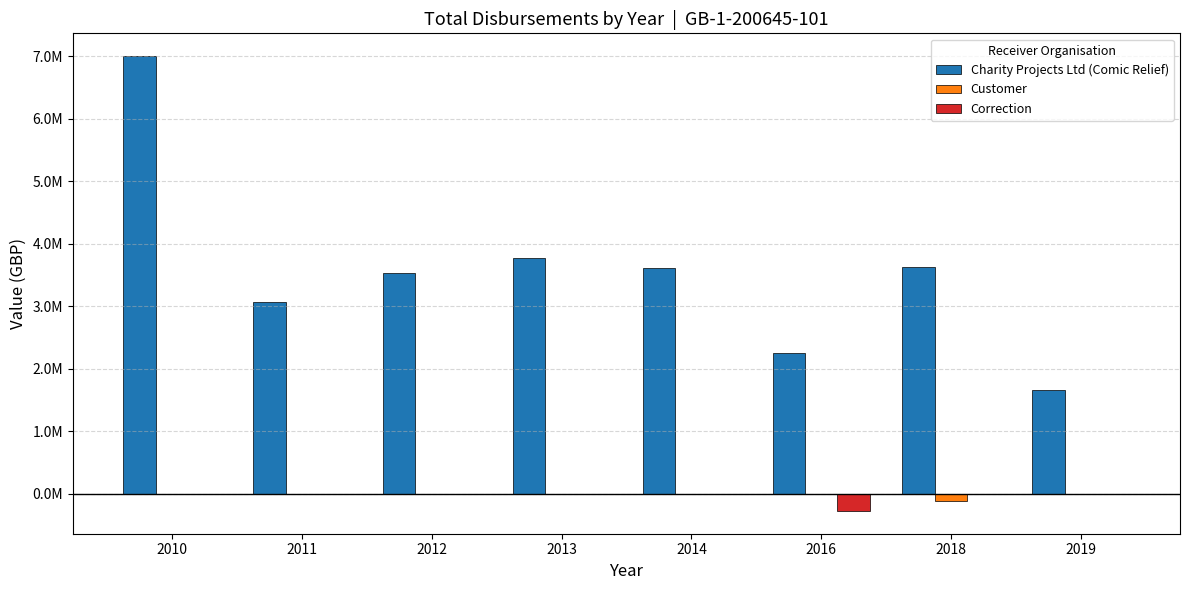

Reading left to right, transcribe all the data shown in this chart.

Charity Projects Ltd (Comic Relief): 2010=7000000	2011=3060501	2012=3531165	2013=3766667	2014=3609187	2016=2249745	2018=3628331	2019=1652467
Customer: 2010=0	2011=0	2012=0	2013=0	2014=0	2016=0	2018=-121031	2019=0
Correction: 2010=0	2011=0	2012=0	2013=0	2014=0	2016=-276134	2018=0	2019=0